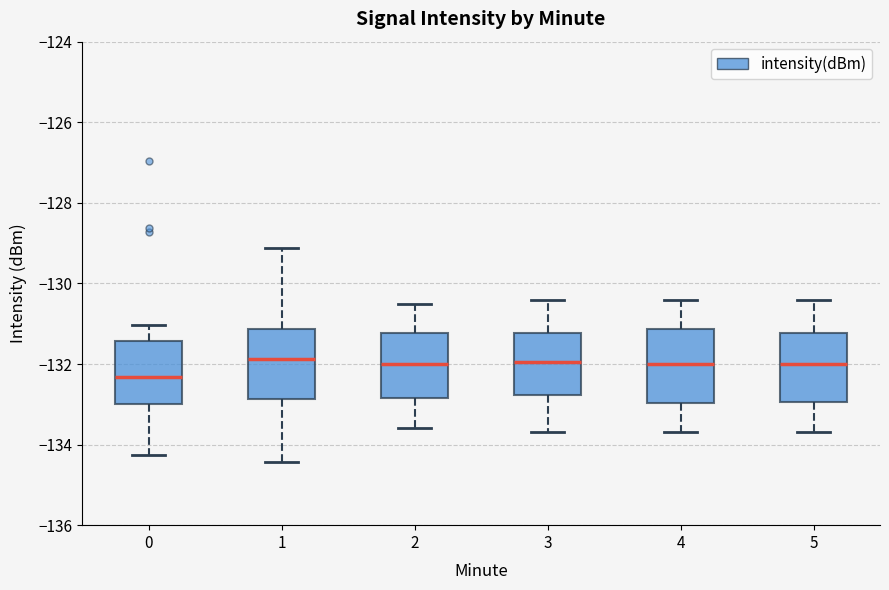

Reading left to right, transcribe this box plot: for each box, give where its median line is, the range the box spans, and where its two whiskers end, as read against the y-axis. The values are not printed on the chart, so give them approximately, as read against the axis.

0: median -132.4, box -133.0 to -131.4, whiskers -134.2 to -131.0
1: median -131.8, box -132.8 to -131.2, whiskers -134.4 to -129.2
2: median -132.0, box -132.8 to -131.2, whiskers -133.6 to -130.4
3: median -132.0, box -132.8 to -131.2, whiskers -133.6 to -130.4
4: median -132.0, box -133.0 to -131.2, whiskers -133.6 to -130.4
5: median -132.0, box -133.0 to -131.2, whiskers -133.6 to -130.4